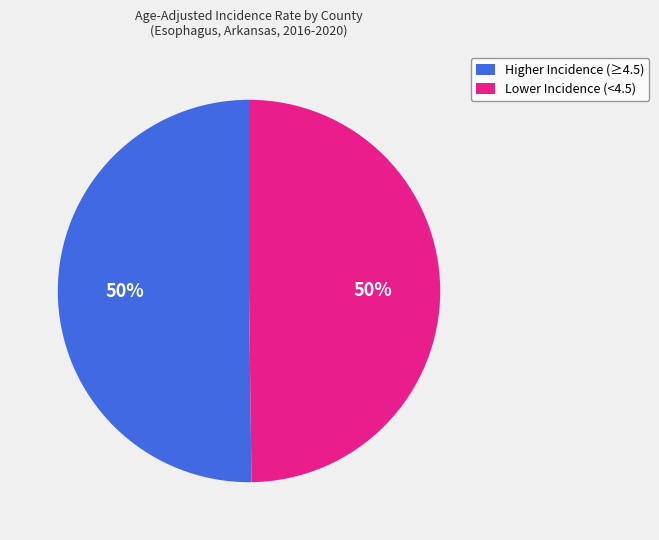

How many segments does this pie chart have?

2